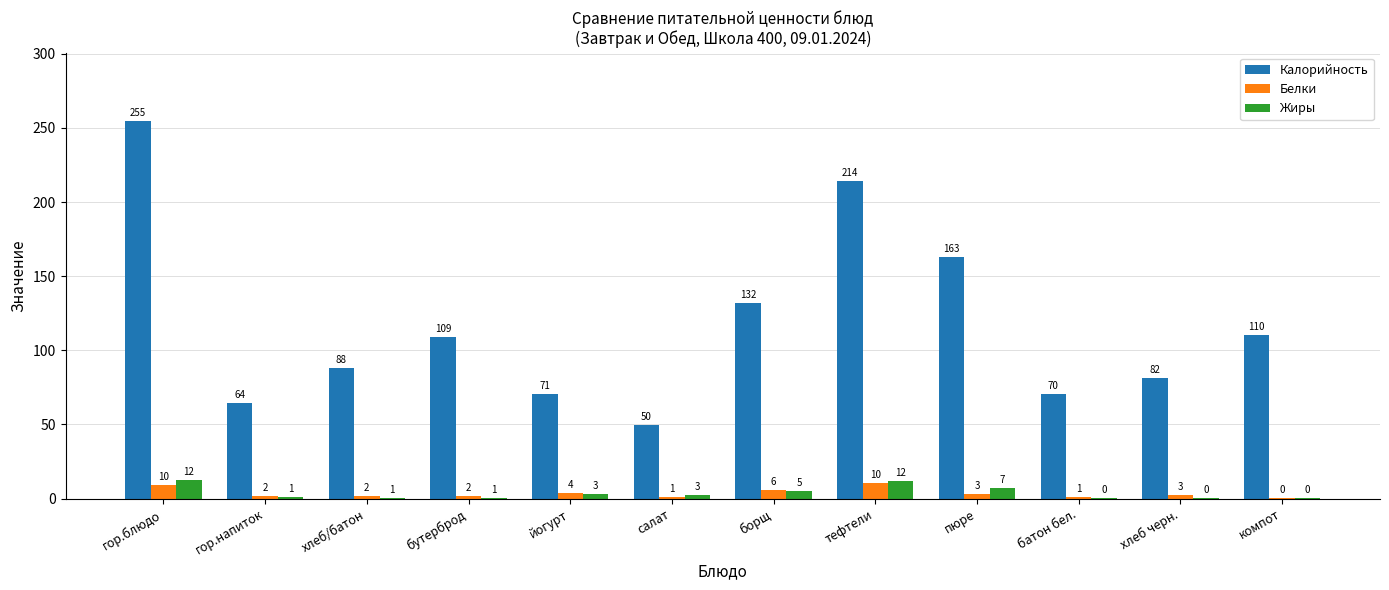

What is the sum of all Белки values?

42.9